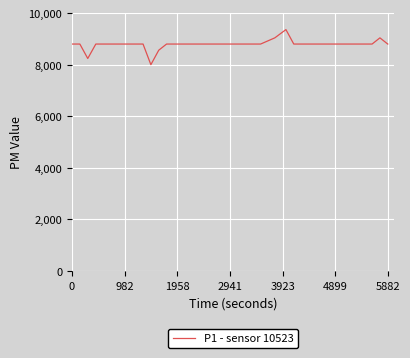

Reading right to left, extract all data points from this chart.

8800	9040	8800	8800	8800	8800	8800	8800	8800	8800	8800	8800	8800	9360	9040	8800	8800	8800	8800	8800	8800	8800	8800	8800	8800	8800	8800	8800	8560	8000	8800	8800	8800	8800	8800	8800	8800	8240	8800	8800